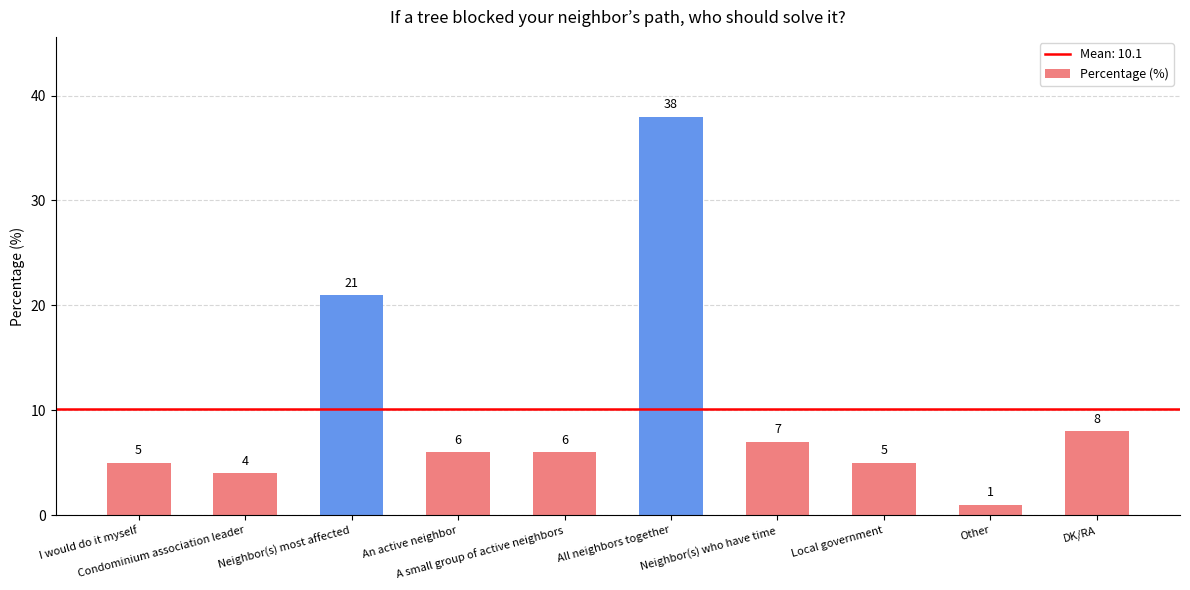

What is the value of the 8th bar from the left?

5